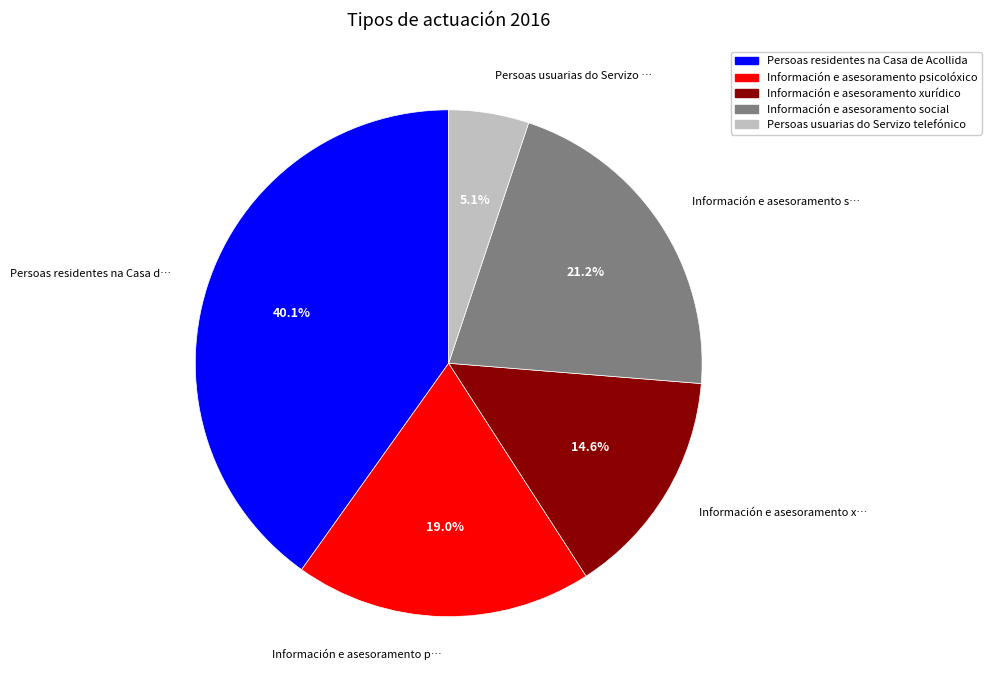

To the nearest percent, what is the average slice percentage?

20%